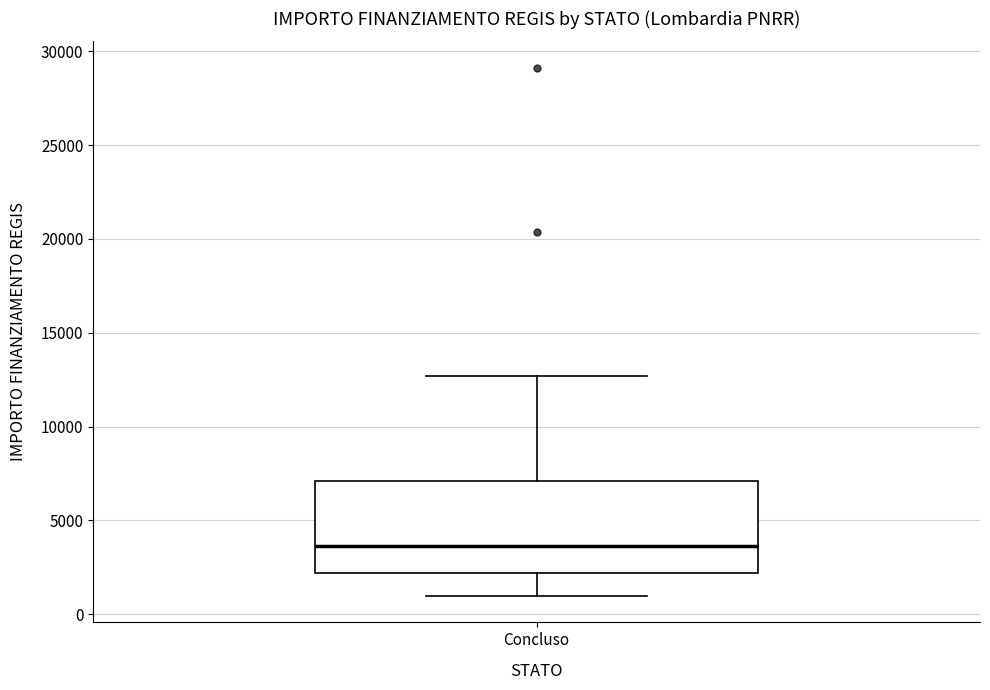

Read this box plot against the y-axis: the position of the median line, the range covered by the box, and the ends of both whiskers. The values are not printed on the chart, so give them approximately, as read against the axis.

median 3500, box 2000 to 7000, whiskers 1000 to 12500